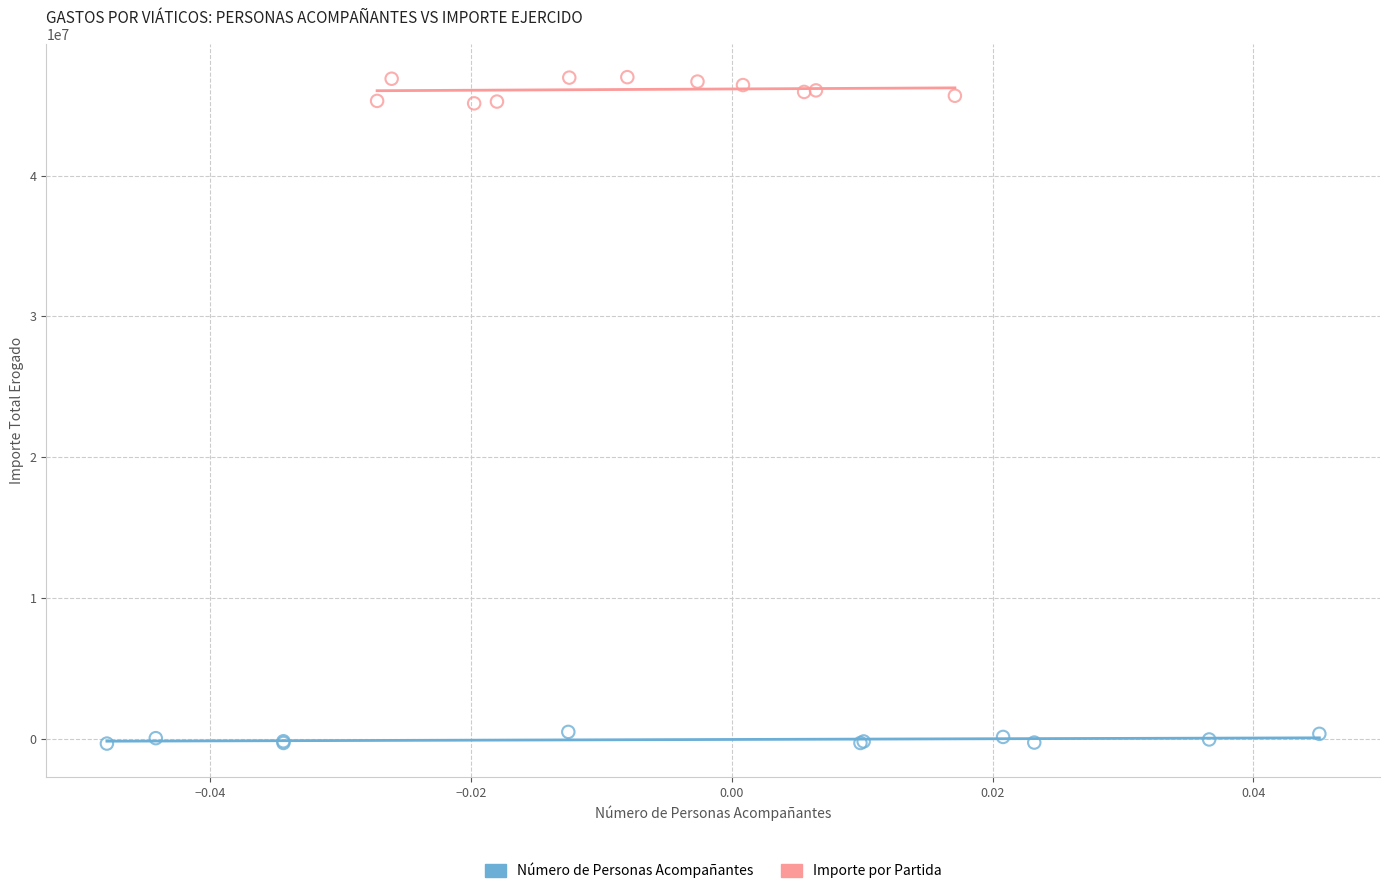

Which series has the widest spread of Y values?

Importe por Partida